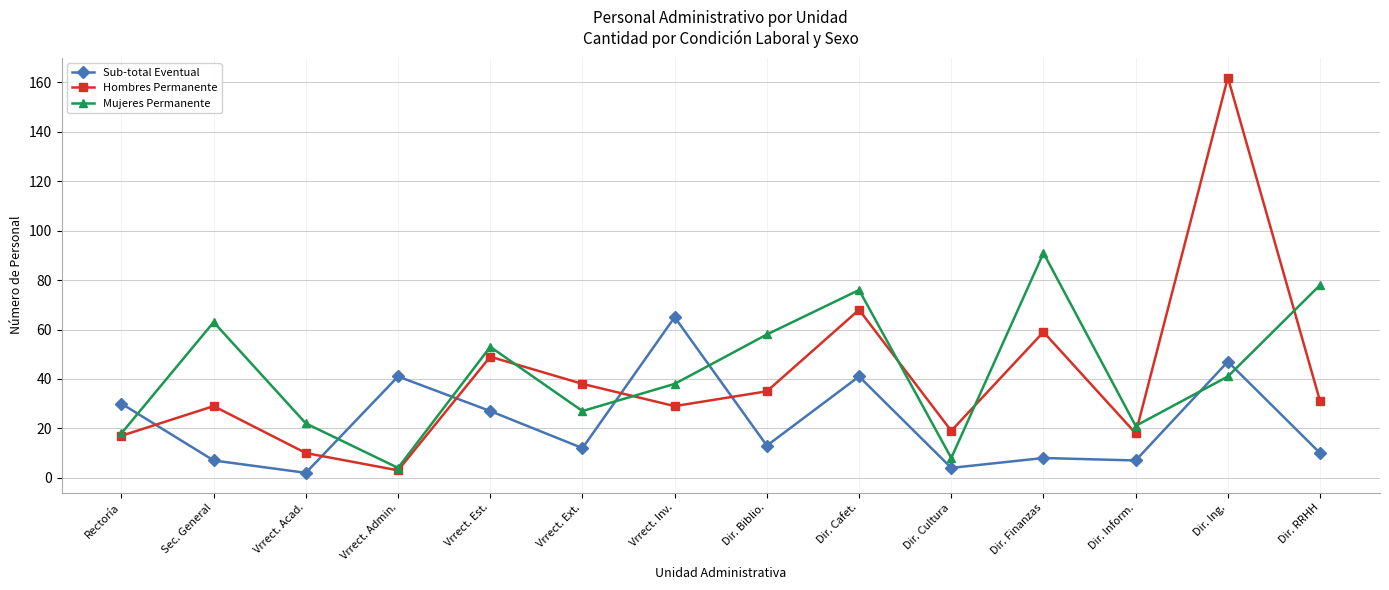

Which series has the largest range (max minus min)?

Hombres Permanente